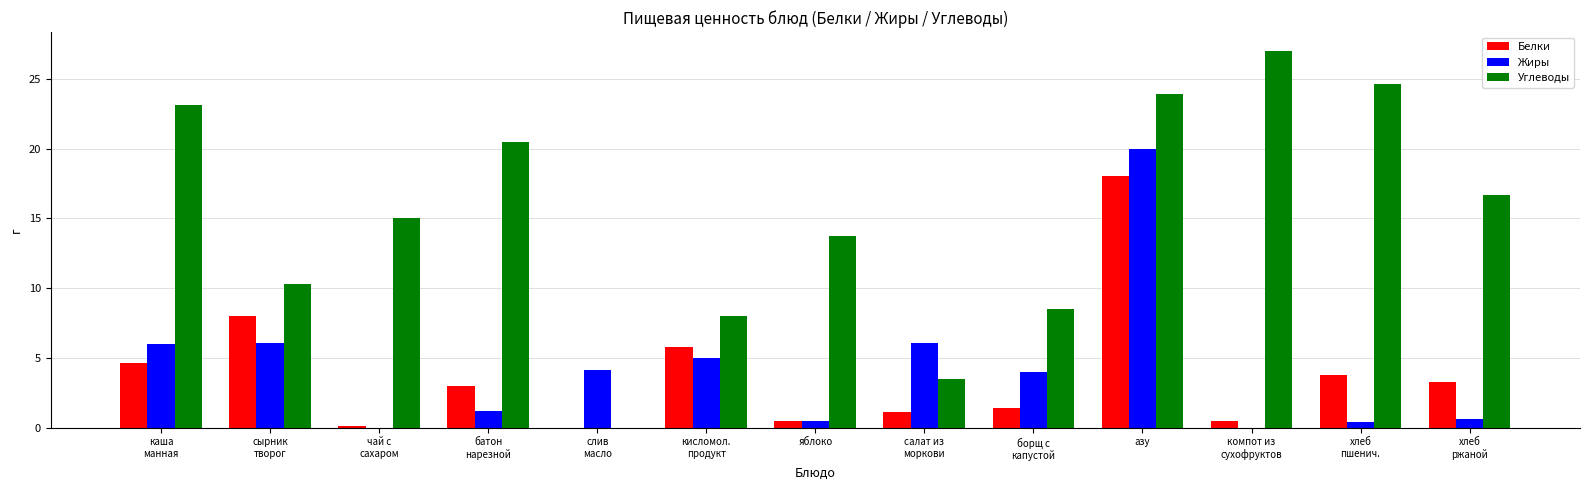

How many series are shown in this chart?

3